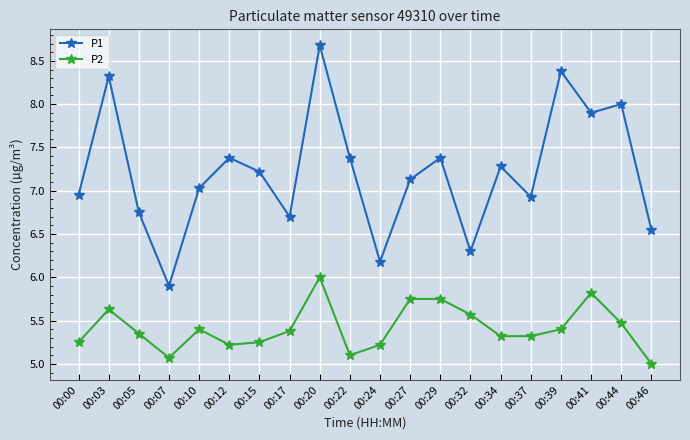

What is the difference between the maximum and minimum values in the P1 series?

2.8